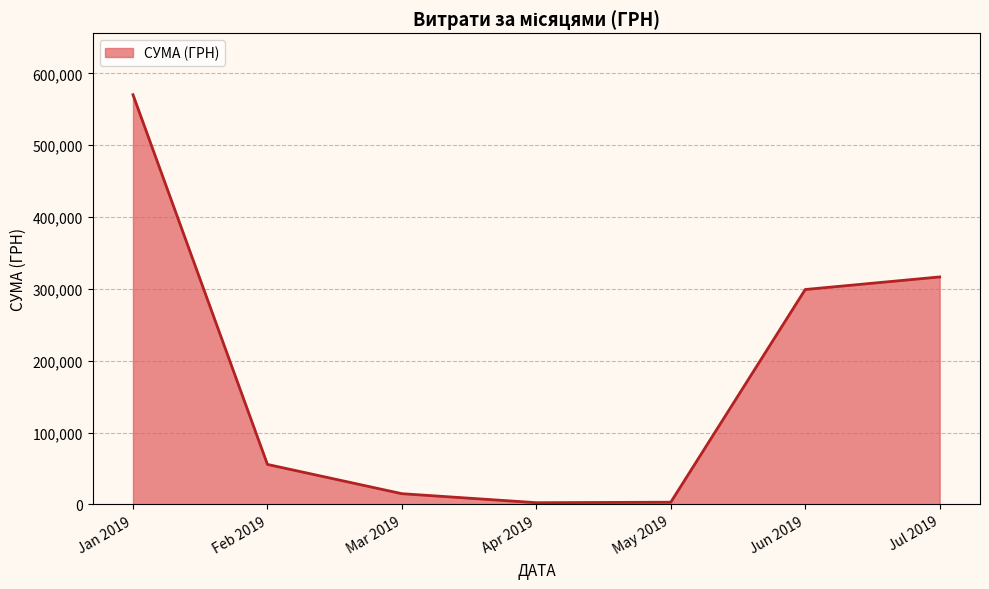

What is the smallest value displayed?

2320.0